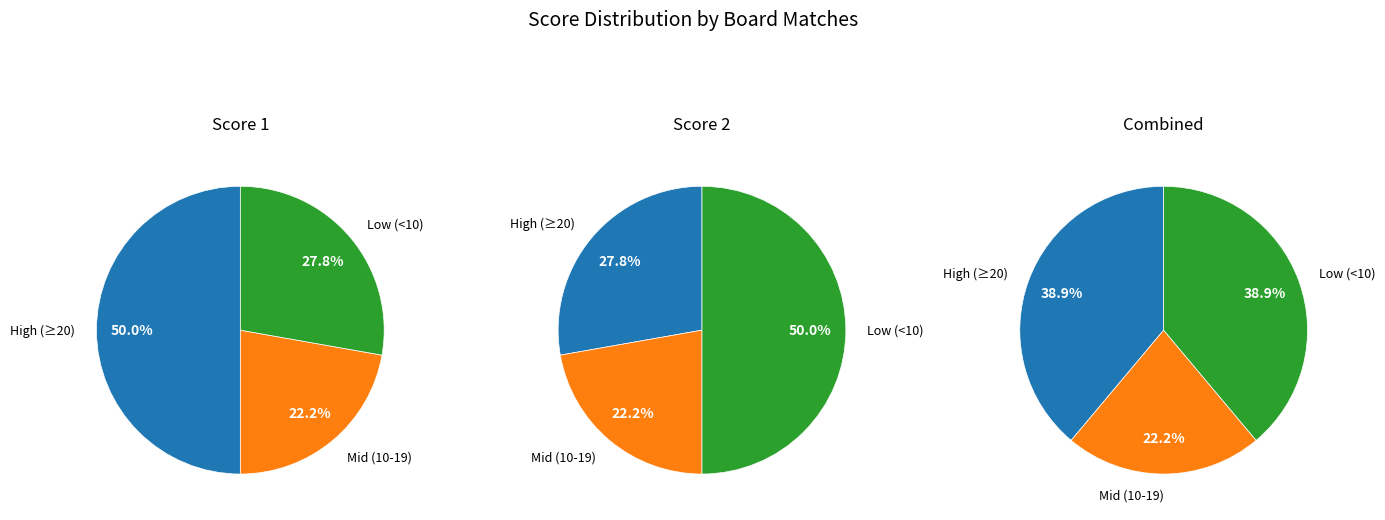

Is Board 12 the majority of the pie?

No